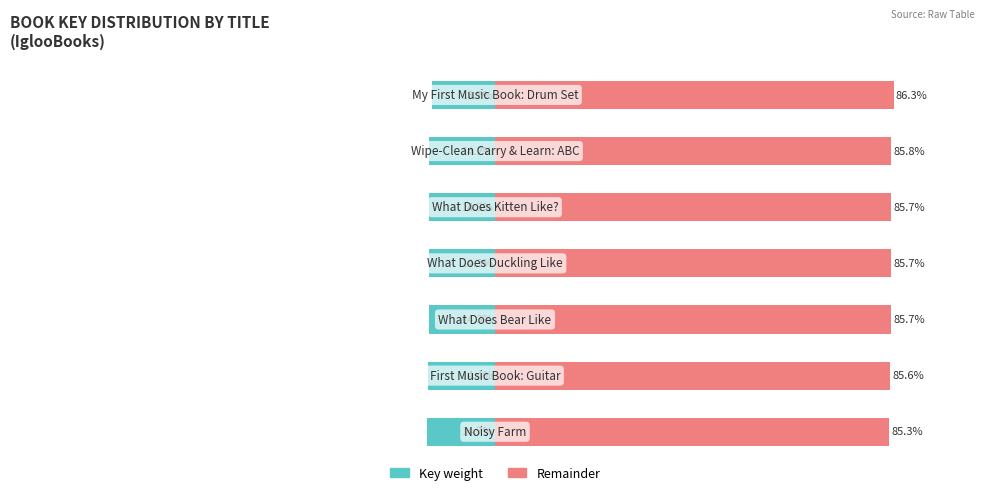

Count the number of data series in this chart.

2